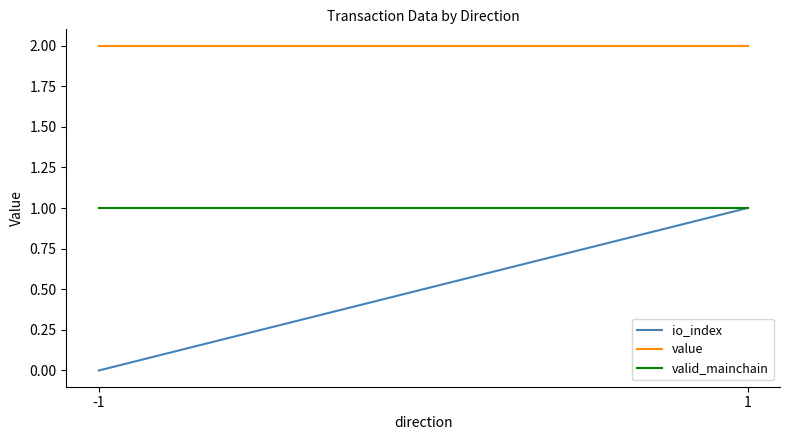

How many io_index values are between 0 and 1?

2